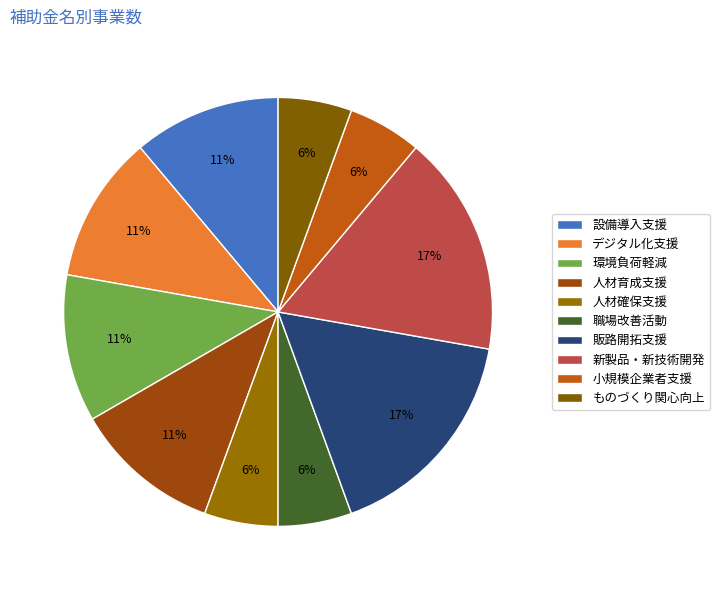

To the nearest percent, what is the difference between the largest and smallest slice percentages?

11%